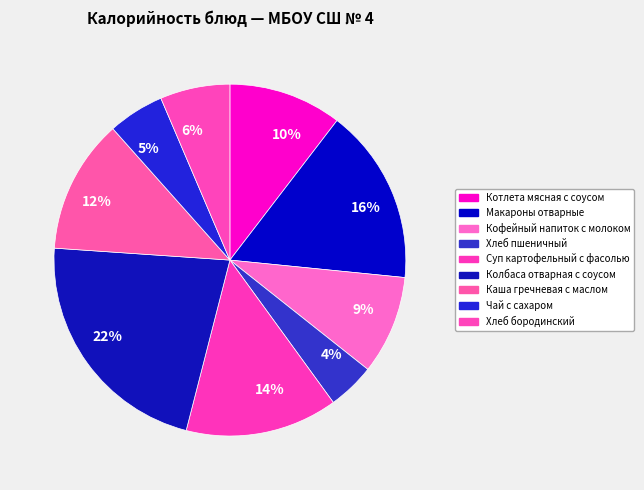

Do Хлеб пшеничный and Хлеб бородинский together represent more than half of the pie?

No